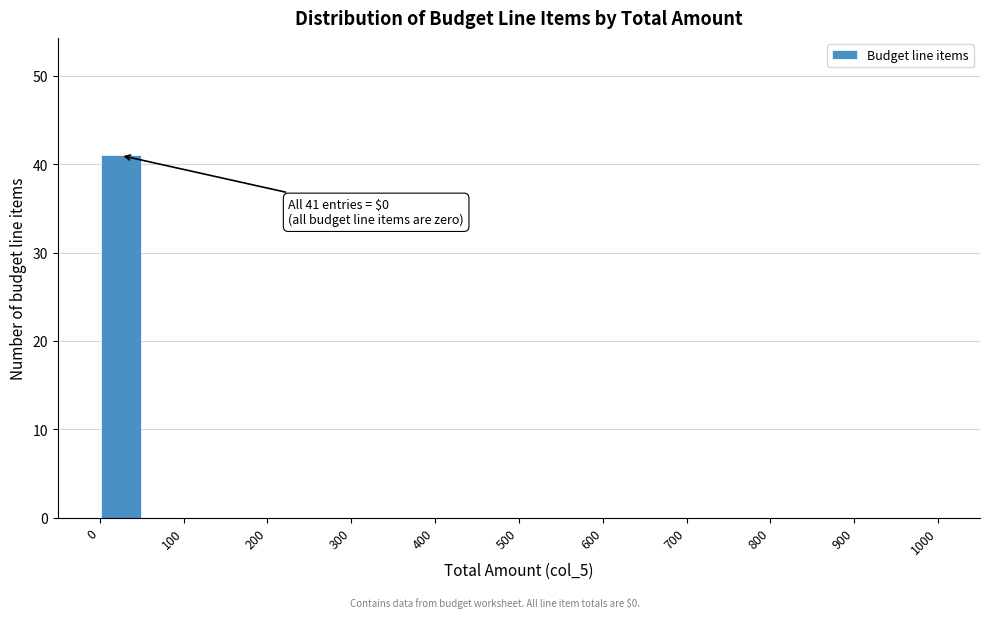

Which range on the x-axis has the tallest bar?

0 to 50